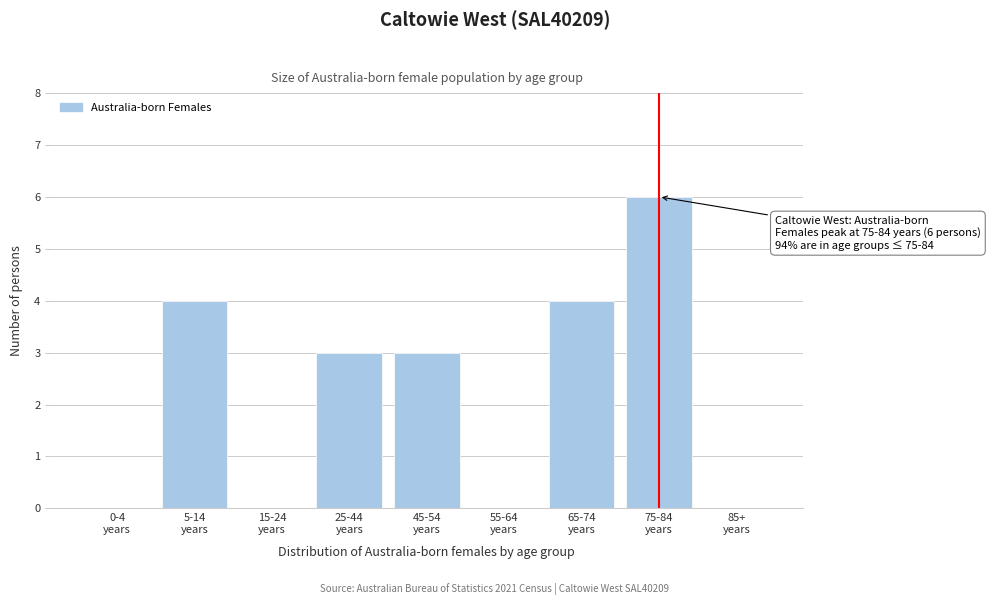

What is the maximum value shown in the chart?

6